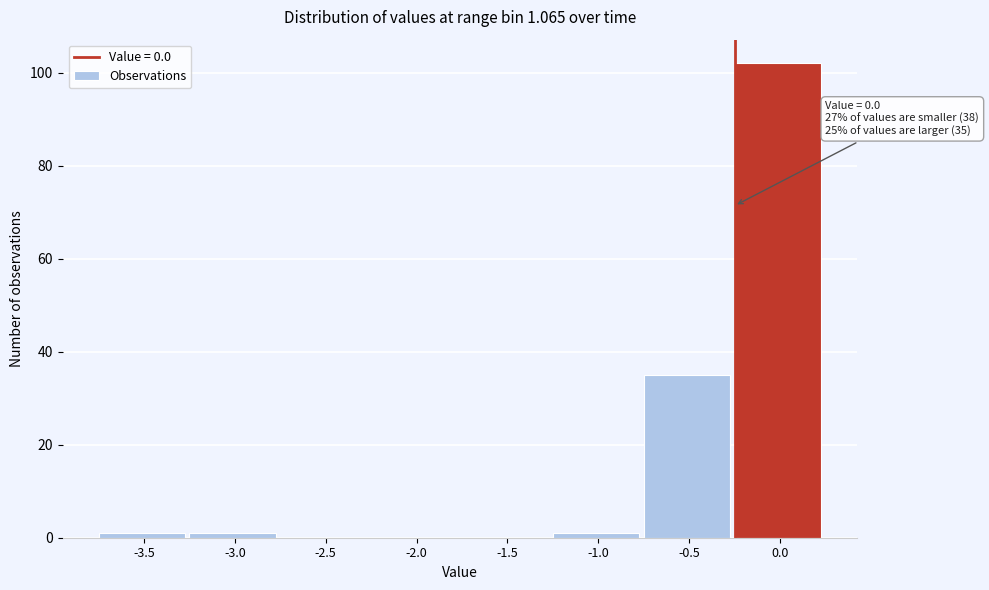

Reading left to right, extract all data points from this chart.

-3.5=1	-3.0=1	-2.5=0	-2.0=0	-1.5=0	-1.0=1	-0.5=35	0.0=102